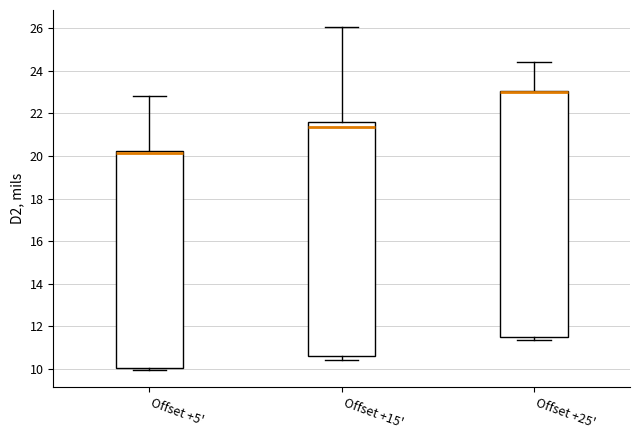

Reading left to right, read every box against the y-axis: the position of its median line, the range the box covers, and the ends of its whiskers. The values are not printed on the chart, so give them approximately, as read against the axis.

Offset +5': median 20.2 (drawn on the box's upper edge), box 10.0 to 20.2, whiskers 10.0 (just below the box's lower edge) to 22.8
Offset +15': median 21.4, box 10.6 to 21.6, whiskers 10.4 to 26.0
Offset +25': median 23.0 (drawn on the box's upper edge), box 11.6 to 23.0, whiskers 11.4 to 24.4